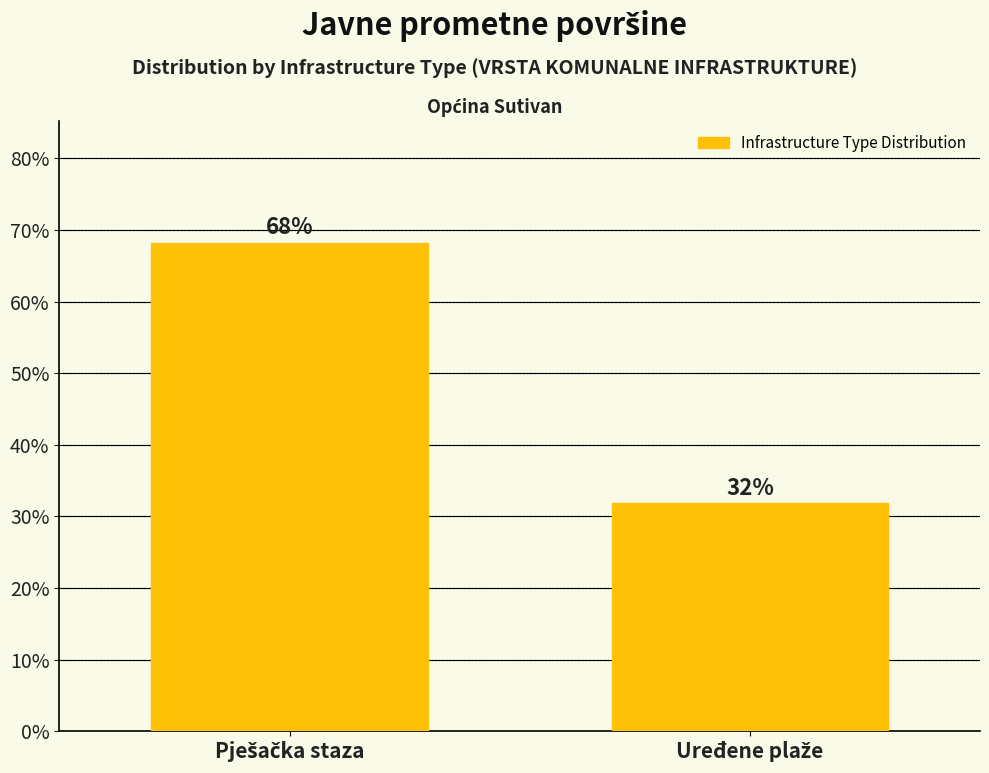

What is the smallest value displayed?

31.8